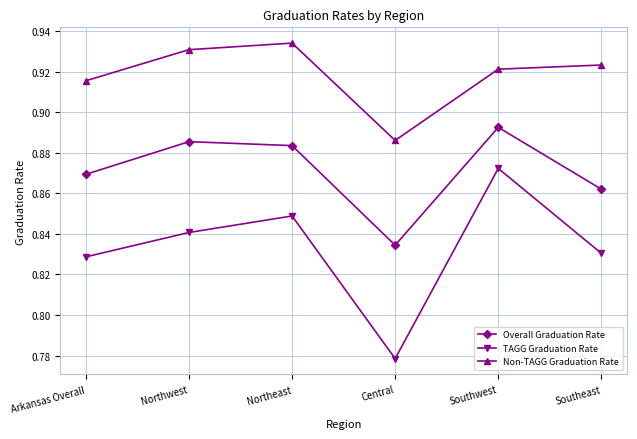

What is the difference between the maximum and minimum values in the TAGG Graduation Rate series?

0.1